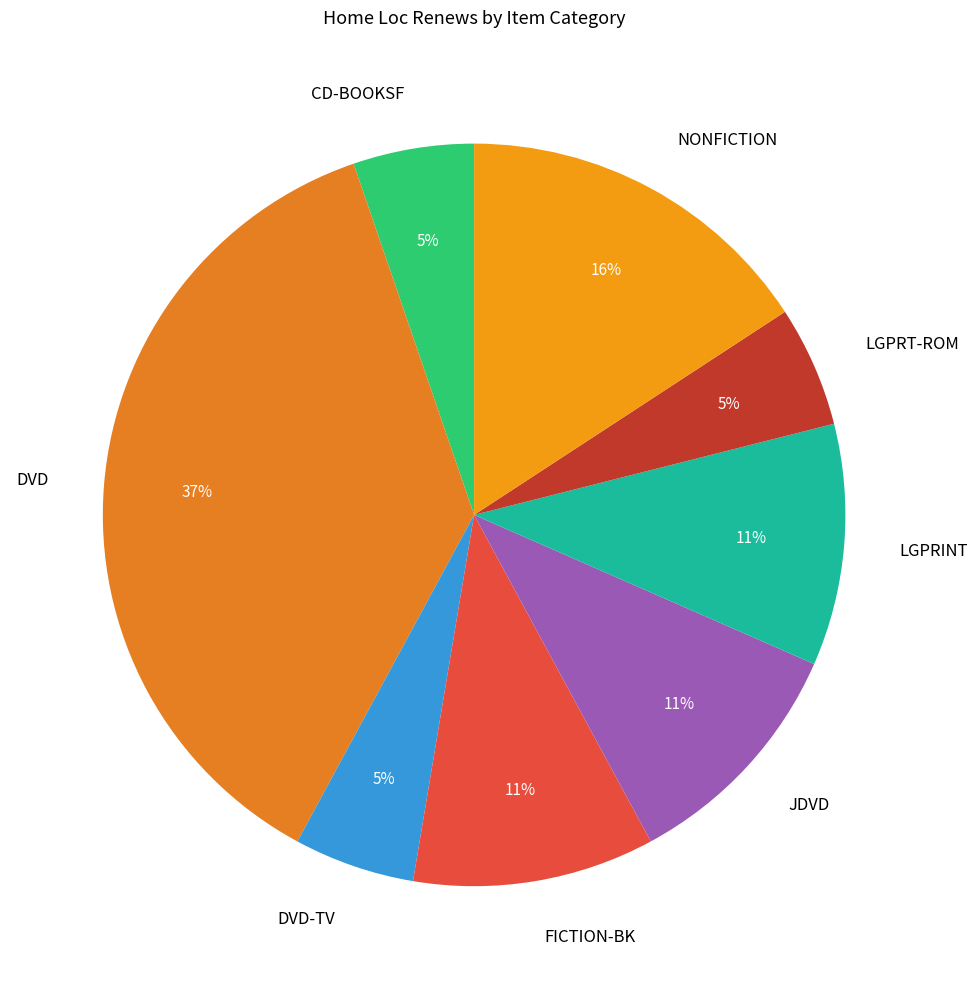

Count the number of slices in the pie.

8